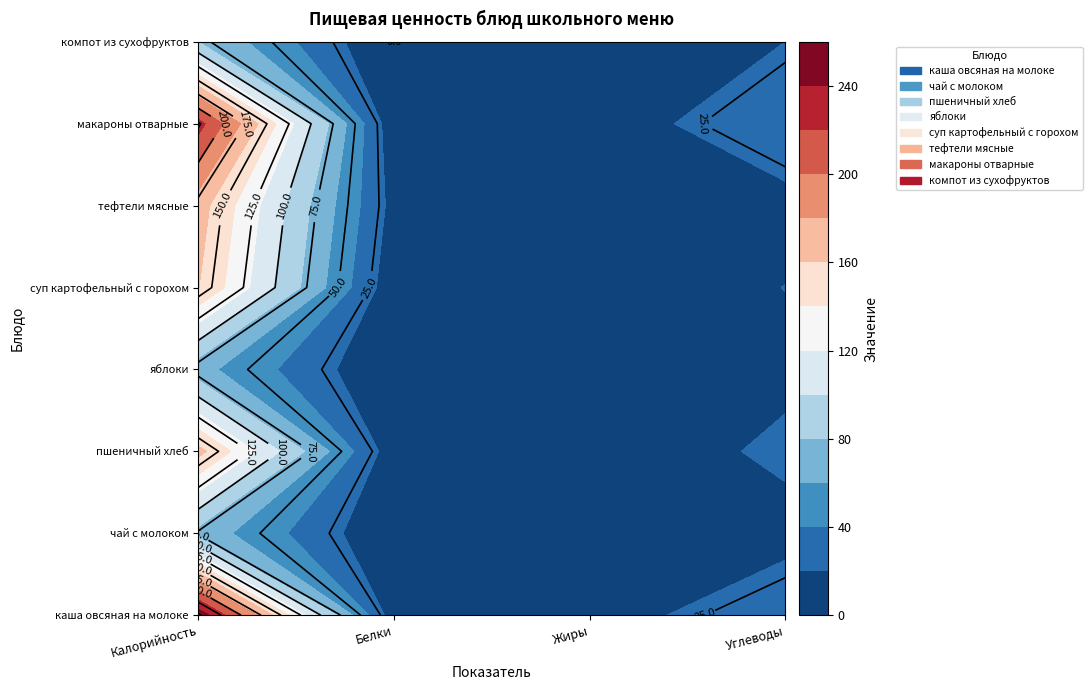

Reading right to left, what are all the values shown in this chart?

каша овсяная на молоке: 35.6	9.8	8.1	253.6
чай с молоком: 12.4	1.8	1.6	72.2
пшеничный хлеб: 24.5	4.4	7.5	166.4
яблоки: 14.7	0.6	0.6	66.6
суп картофельный с горохом: 20.3	6.1	6.1	160.5
тефтели мясные: 11.6	7.8	13.1	169.0
макароны отварные: 39.8	4.9	6.1	227.7
компот из сухофруктов: 20.0	0.0	0.0	80.0